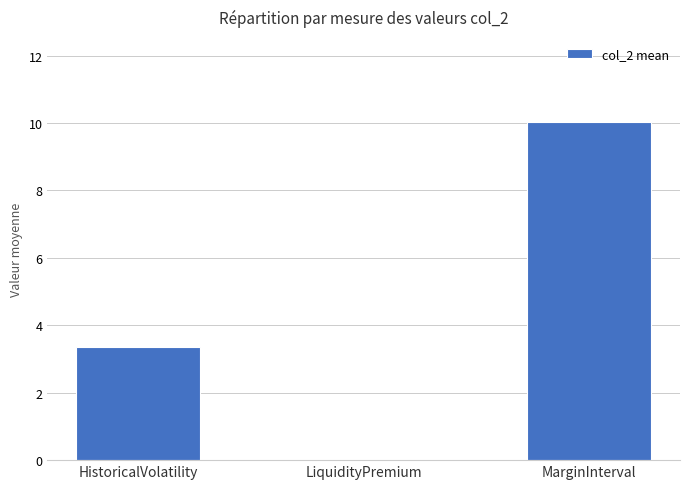

How many categories are shown in the chart?

3